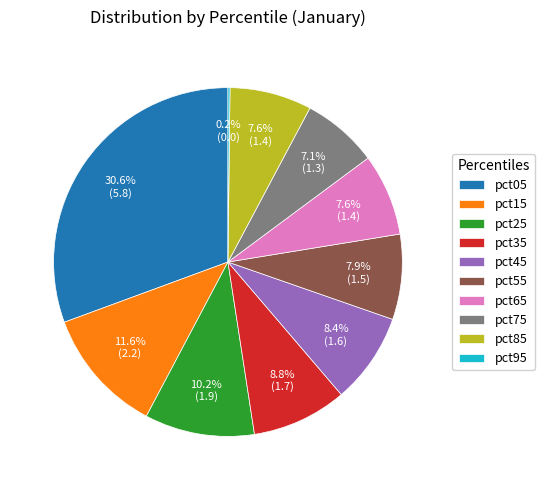

Which has a higher value, pct85 or pct15?

pct15